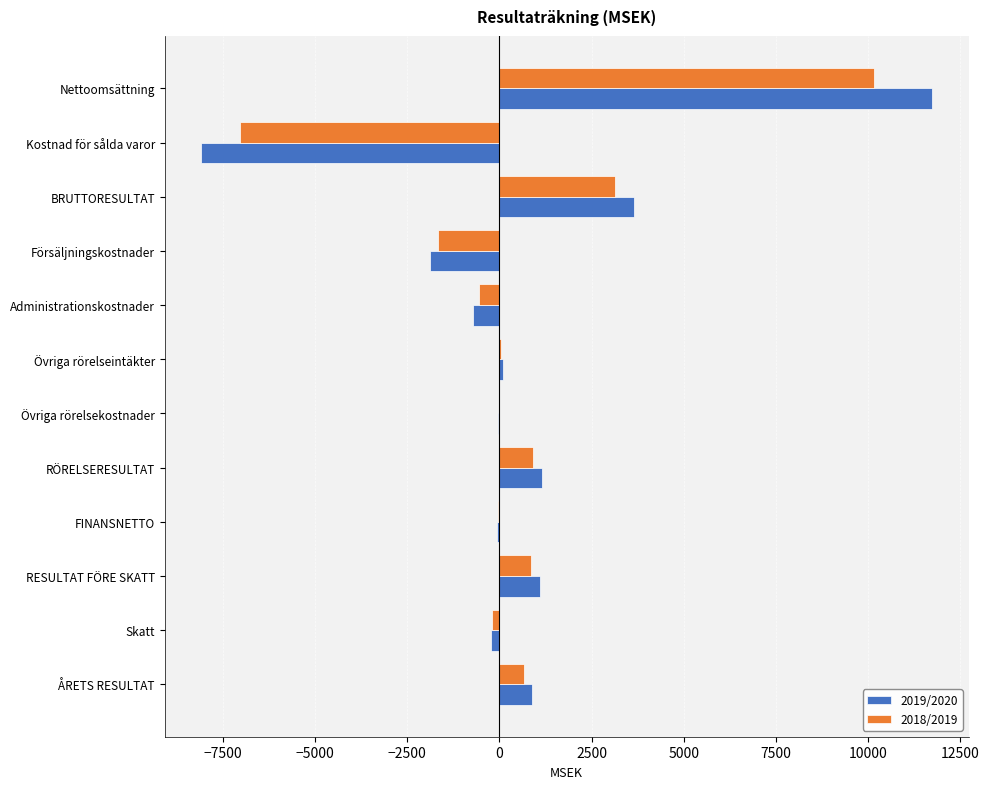

What is the sum of all 2018/2019 values?

6239